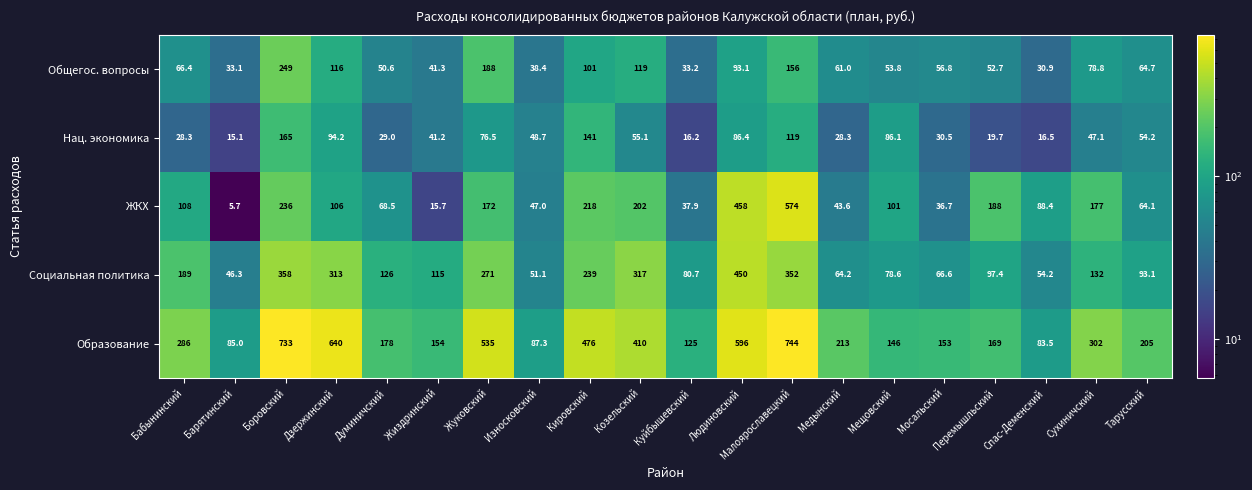

What is the difference between the highest and lowest values at Малоярославецкий?

625.0